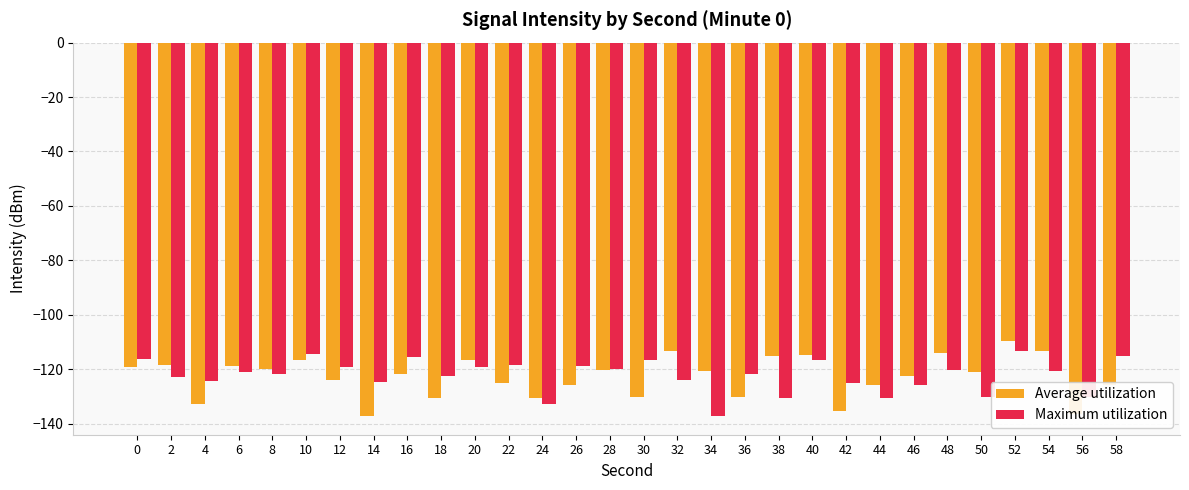

Does the chart contain stacked bars?

No